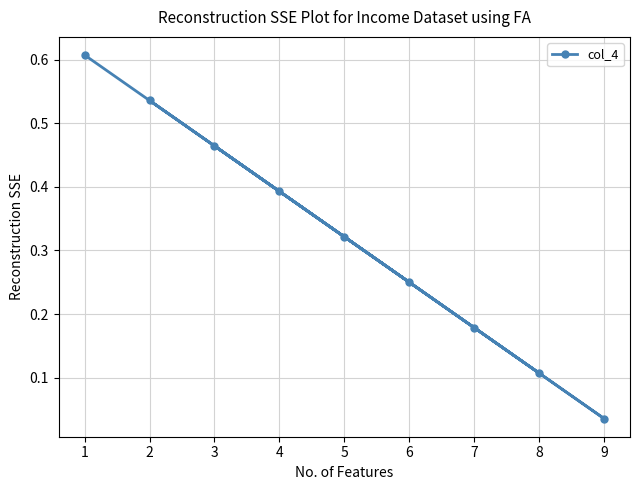

Rank the categories by value from highest to lowest.

1, 2, 3, 4, 5, 6, 7, 8, 9